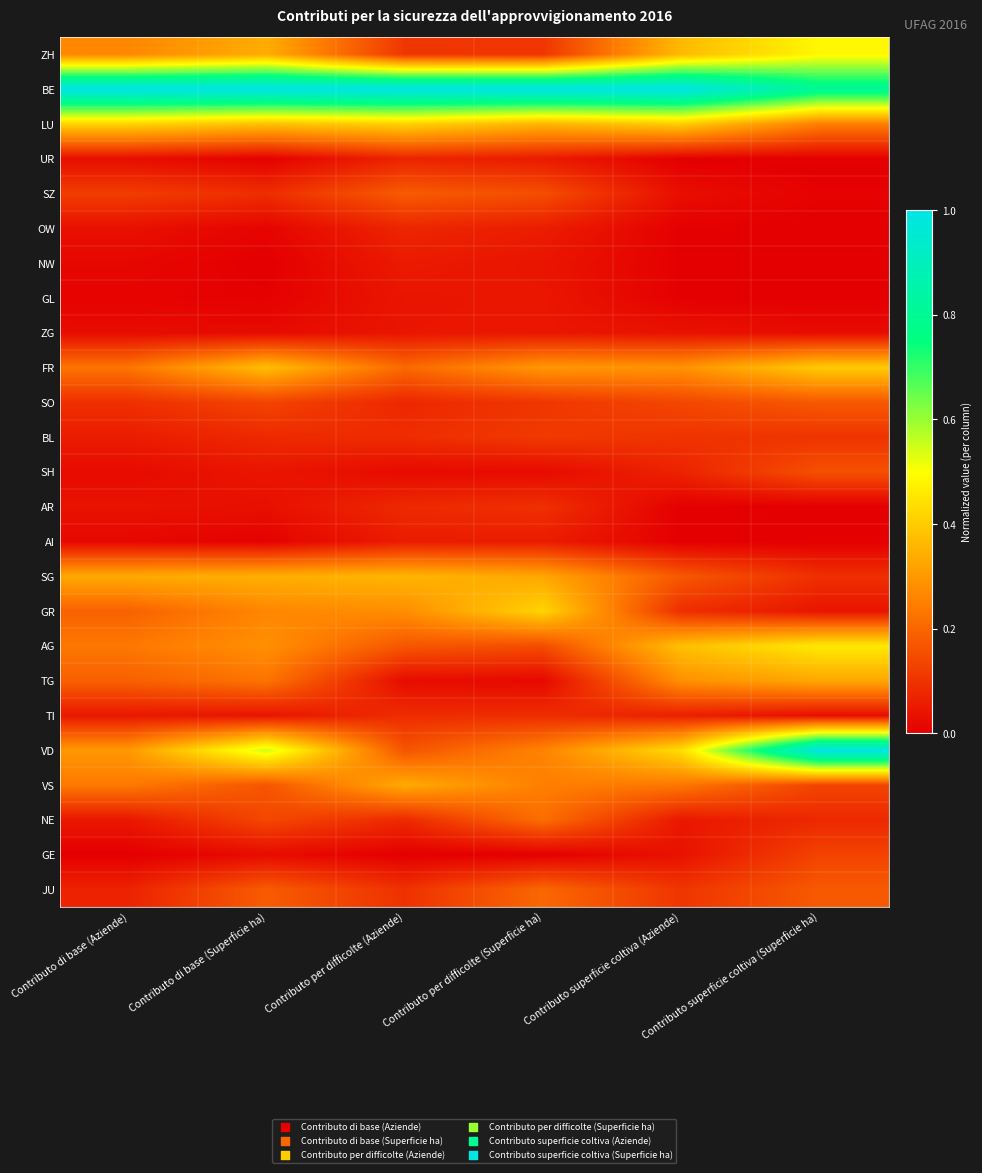

Reading left to right, list all the values displayed in this chart.

ZH: Contributo di base (Aziende)=0.3	Contributo di base (Superficie ha)=0.3	Contributo per difficolte (Aziende)=0.1	Contributo per difficolte (Superficie ha)=0.1	Contributo superficie coltiva (Aziende)=0.4	Contributo superficie coltiva (Superficie ha)=0.5
BE: Contributo di base (Aziende)=1.0	Contributo di base (Superficie ha)=1.0	Contributo per difficolte (Aziende)=1.0	Contributo per difficolte (Superficie ha)=1.0	Contributo superficie coltiva (Aziende)=1.0	Contributo superficie coltiva (Superficie ha)=0.8
LU: Contributo di base (Aziende)=0.4	Contributo di base (Superficie ha)=0.4	Contributo per difficolte (Aziende)=0.4	Contributo per difficolte (Superficie ha)=0.4	Contributo superficie coltiva (Aziende)=0.4	Contributo superficie coltiva (Superficie ha)=0.2
UR: Contributo di base (Aziende)=0.0	Contributo di base (Superficie ha)=0.0	Contributo per difficolte (Aziende)=0.1	Contributo per difficolte (Superficie ha)=0.1	Contributo superficie coltiva (Aziende)=0.0	Contributo superficie coltiva (Superficie ha)=0.0
SZ: Contributo di base (Aziende)=0.1	Contributo di base (Superficie ha)=0.1	Contributo per difficolte (Aziende)=0.2	Contributo per difficolte (Superficie ha)=0.2	Contributo superficie coltiva (Aziende)=0.0	Contributo superficie coltiva (Superficie ha)=0.0
OW: Contributo di base (Aziende)=0.0	Contributo di base (Superficie ha)=0.0	Contributo per difficolte (Aziende)=0.1	Contributo per difficolte (Superficie ha)=0.1	Contributo superficie coltiva (Aziende)=0.0	Contributo superficie coltiva (Superficie ha)=0.0
NW: Contributo di base (Aziende)=0.0	Contributo di base (Superficie ha)=0.0	Contributo per difficolte (Aziende)=0.1	Contributo per difficolte (Superficie ha)=0.0	Contributo superficie coltiva (Aziende)=0.0	Contributo superficie coltiva (Superficie ha)=0.0
GL: Contributo di base (Aziende)=0.0	Contributo di base (Superficie ha)=0.0	Contributo per difficolte (Aziende)=0.0	Contributo per difficolte (Superficie ha)=0.0	Contributo superficie coltiva (Aziende)=0.0	Contributo superficie coltiva (Superficie ha)=0.0
ZG: Contributo di base (Aziende)=0.0	Contributo di base (Superficie ha)=0.0	Contributo per difficolte (Aziende)=0.0	Contributo per difficolte (Superficie ha)=0.0	Contributo superficie coltiva (Aziende)=0.0	Contributo superficie coltiva (Superficie ha)=0.0
FR: Contributo di base (Aziende)=0.2	Contributo di base (Superficie ha)=0.4	Contributo per difficolte (Aziende)=0.2	Contributo per difficolte (Superficie ha)=0.3	Contributo superficie coltiva (Aziende)=0.3	Contributo superficie coltiva (Superficie ha)=0.4
SO: Contributo di base (Aziende)=0.1	Contributo di base (Superficie ha)=0.1	Contributo per difficolte (Aziende)=0.1	Contributo per difficolte (Superficie ha)=0.1	Contributo superficie coltiva (Aziende)=0.1	Contributo superficie coltiva (Superficie ha)=0.2
BL: Contributo di base (Aziende)=0.1	Contributo di base (Superficie ha)=0.1	Contributo per difficolte (Aziende)=0.1	Contributo per difficolte (Superficie ha)=0.1	Contributo superficie coltiva (Aziende)=0.1	Contributo superficie coltiva (Superficie ha)=0.1
SH: Contributo di base (Aziende)=0.0	Contributo di base (Superficie ha)=0.0	Contributo per difficolte (Aziende)=0.0	Contributo per difficolte (Superficie ha)=0.0	Contributo superficie coltiva (Aziende)=0.1	Contributo superficie coltiva (Superficie ha)=0.2
AR: Contributo di base (Aziende)=0.0	Contributo di base (Superficie ha)=0.0	Contributo per difficolte (Aziende)=0.1	Contributo per difficolte (Superficie ha)=0.1	Contributo superficie coltiva (Aziende)=0.0	Contributo superficie coltiva (Superficie ha)=0.0
AI: Contributo di base (Aziende)=0.0	Contributo di base (Superficie ha)=0.0	Contributo per difficolte (Aziende)=0.1	Contributo per difficolte (Superficie ha)=0.1	Contributo superficie coltiva (Aziende)=0.0	Contributo superficie coltiva (Superficie ha)=0.0
SG: Contributo di base (Aziende)=0.3	Contributo di base (Superficie ha)=0.3	Contributo per difficolte (Aziende)=0.4	Contributo per difficolte (Superficie ha)=0.3	Contributo superficie coltiva (Aziende)=0.2	Contributo superficie coltiva (Superficie ha)=0.1
GR: Contributo di base (Aziende)=0.2	Contributo di base (Superficie ha)=0.3	Contributo per difficolte (Aziende)=0.3	Contributo per difficolte (Superficie ha)=0.4	Contributo superficie coltiva (Aziende)=0.1	Contributo superficie coltiva (Superficie ha)=0.0
AG: Contributo di base (Aziende)=0.2	Contributo di base (Superficie ha)=0.3	Contributo per difficolte (Aziende)=0.2	Contributo per difficolte (Superficie ha)=0.2	Contributo superficie coltiva (Aziende)=0.4	Contributo superficie coltiva (Superficie ha)=0.5
TG: Contributo di base (Aziende)=0.2	Contributo di base (Superficie ha)=0.2	Contributo per difficolte (Aziende)=0.0	Contributo per difficolte (Superficie ha)=0.0	Contributo superficie coltiva (Aziende)=0.3	Contributo superficie coltiva (Superficie ha)=0.3
TI: Contributo di base (Aziende)=0.0	Contributo di base (Superficie ha)=0.0	Contributo per difficolte (Aziende)=0.1	Contributo per difficolte (Superficie ha)=0.1	Contributo superficie coltiva (Aziende)=0.1	Contributo superficie coltiva (Superficie ha)=0.0
VD: Contributo di base (Aziende)=0.3	Contributo di base (Superficie ha)=0.5	Contributo per difficolte (Aziende)=0.2	Contributo per difficolte (Superficie ha)=0.3	Contributo superficie coltiva (Aziende)=0.4	Contributo superficie coltiva (Superficie ha)=1.0
VS: Contributo di base (Aziende)=0.2	Contributo di base (Superficie ha)=0.2	Contributo per difficolte (Aziende)=0.3	Contributo per difficolte (Superficie ha)=0.3	Contributo superficie coltiva (Aziende)=0.2	Contributo superficie coltiva (Superficie ha)=0.1
NE: Contributo di base (Aziende)=0.0	Contributo di base (Superficie ha)=0.1	Contributo per difficolte (Aziende)=0.1	Contributo per difficolte (Superficie ha)=0.2	Contributo superficie coltiva (Aziende)=0.0	Contributo superficie coltiva (Superficie ha)=0.1
GE: Contributo di base (Aziende)=0.0	Contributo di base (Superficie ha)=0.0	Contributo per difficolte (Aziende)=0.0	Contributo per difficolte (Superficie ha)=0.0	Contributo superficie coltiva (Aziende)=0.0	Contributo superficie coltiva (Superficie ha)=0.1
JU: Contributo di base (Aziende)=0.1	Contributo di base (Superficie ha)=0.2	Contributo per difficolte (Aziende)=0.1	Contributo per difficolte (Superficie ha)=0.2	Contributo superficie coltiva (Aziende)=0.1	Contributo superficie coltiva (Superficie ha)=0.2